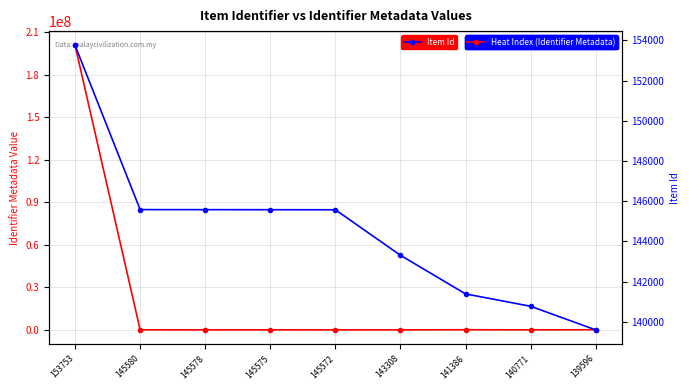

Which category has the lowest value in the Item Id series?

139596